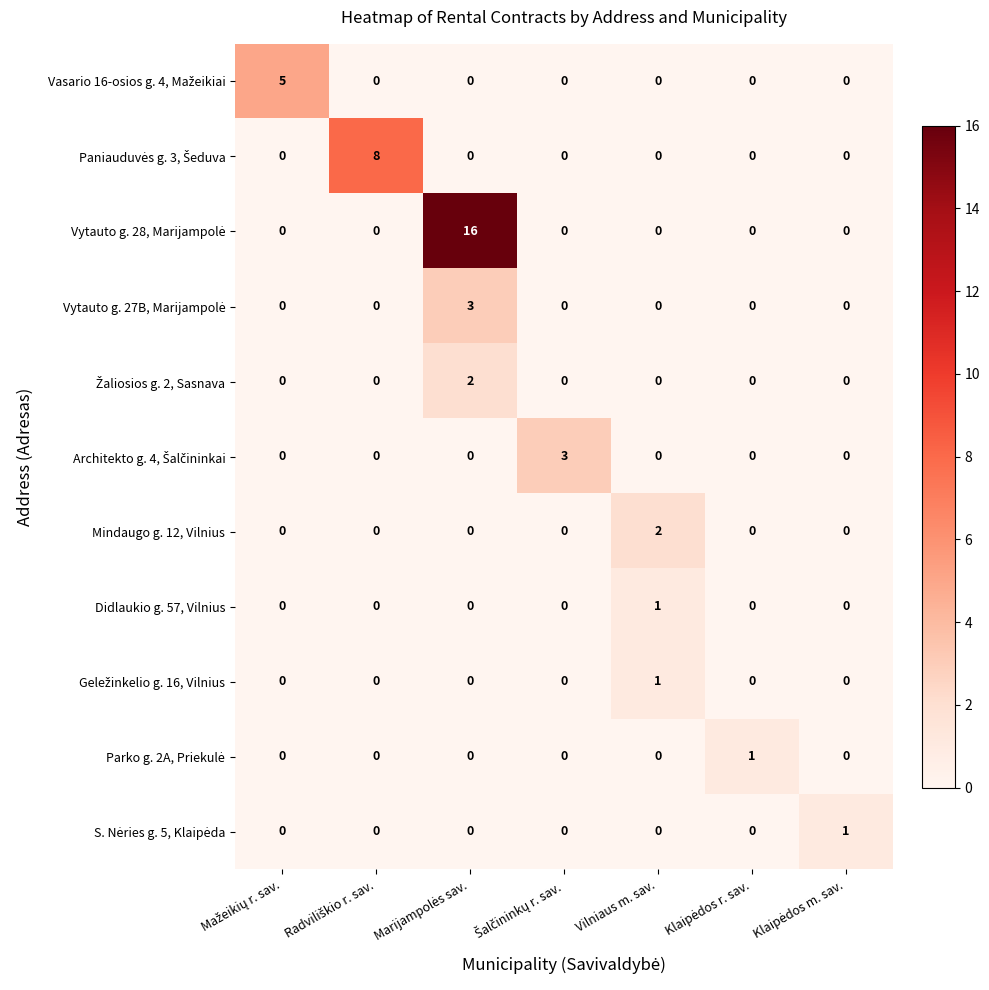

At how many categories does at least one series exceed 14?

1